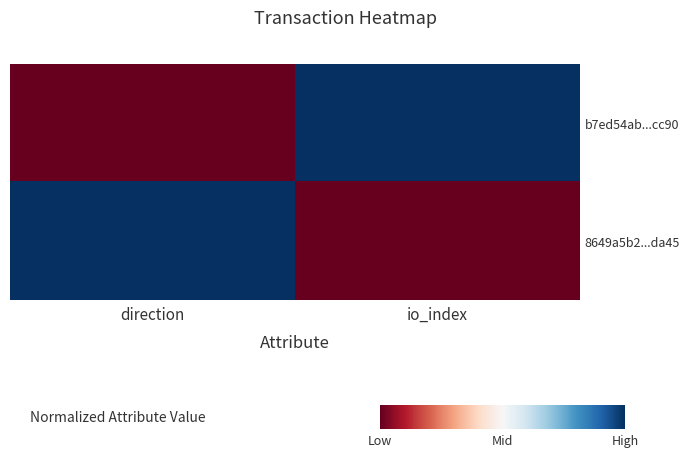

Reading left to right, transcribe all the data shown in this chart.

b7ed54ab...cc90: direction=0	io_index=1
8649a5b2...da45: direction=1	io_index=0